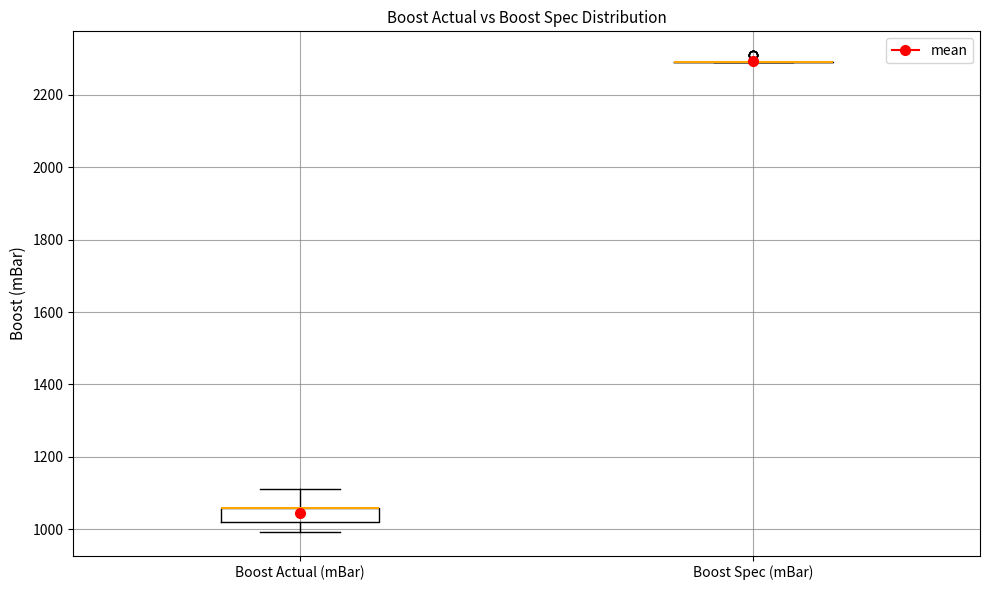

Comparing the boxes themselves (not the whiskers), which one is the tallest?

Boost Actual (mBar)